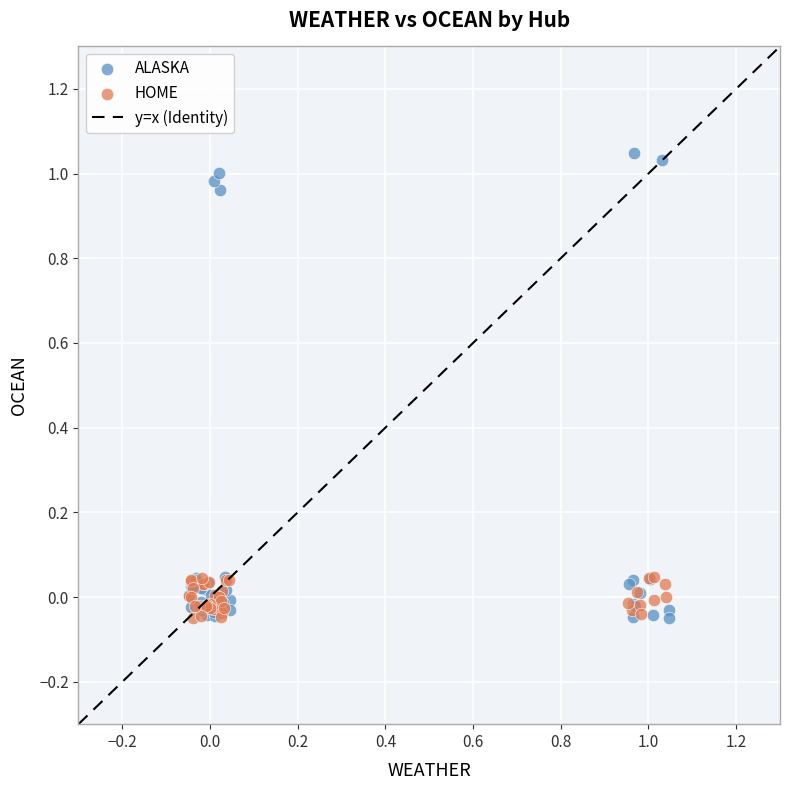

Which series contains the highest Y value?

ALASKA